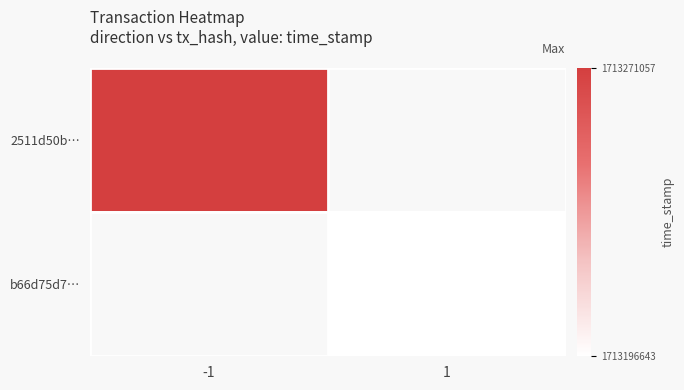

Rank the series at -1 from highest to lowest value.

2511d50b…, b66d75d7…